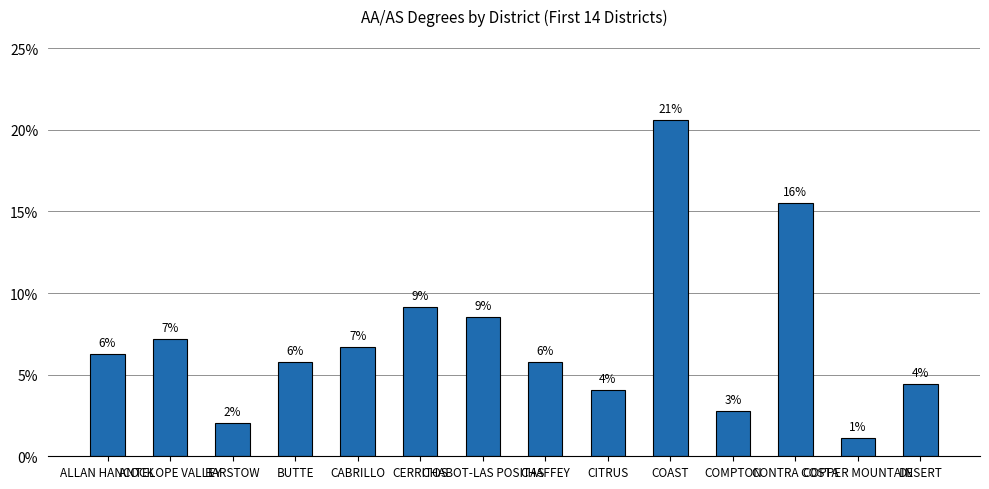

Are the bars horizontal?

No